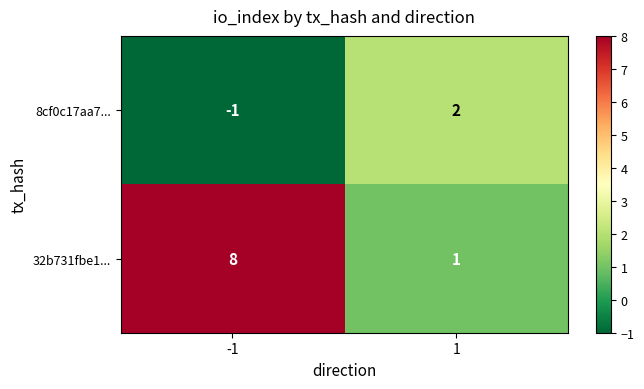

The value of 8cf0c17aa7... at 1 is 2. True or false?

True